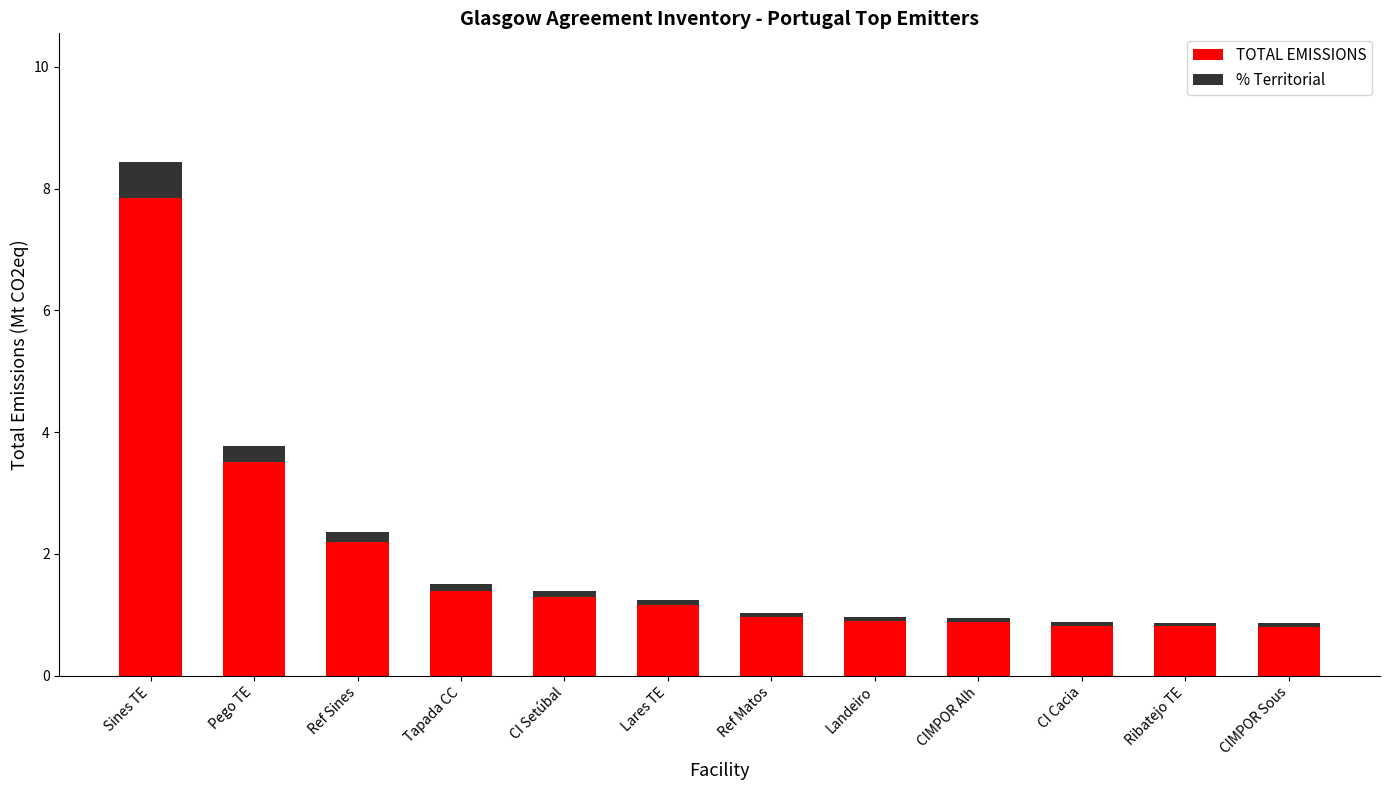

At which category is the sum across all series the highest?

Sines TE